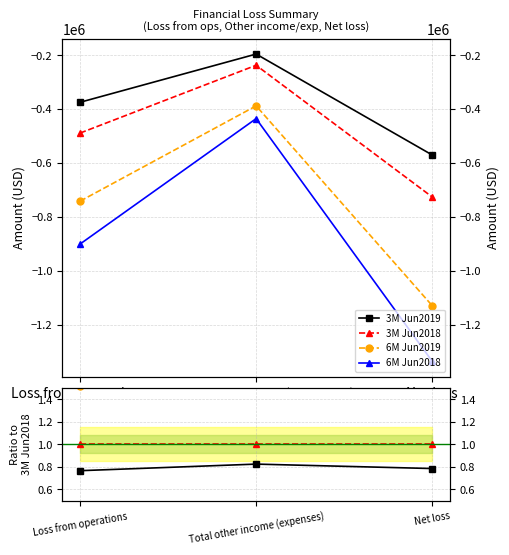

How many data points does each series have?

3